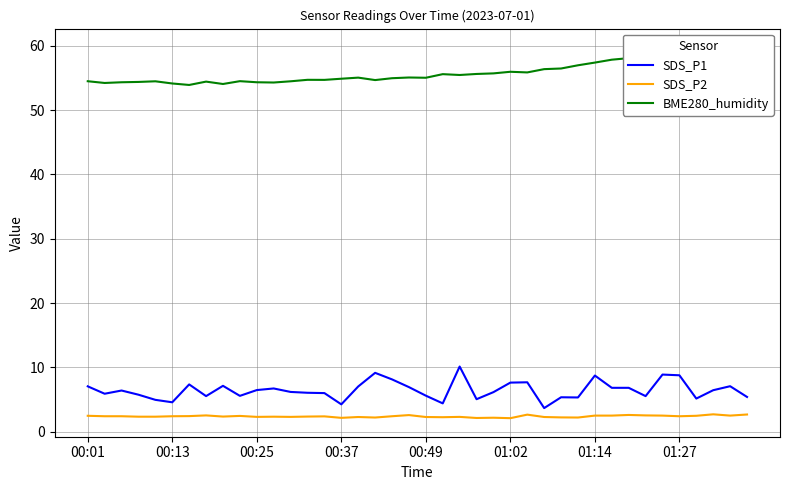

What is the maximum value for SDS_P2?

2.7